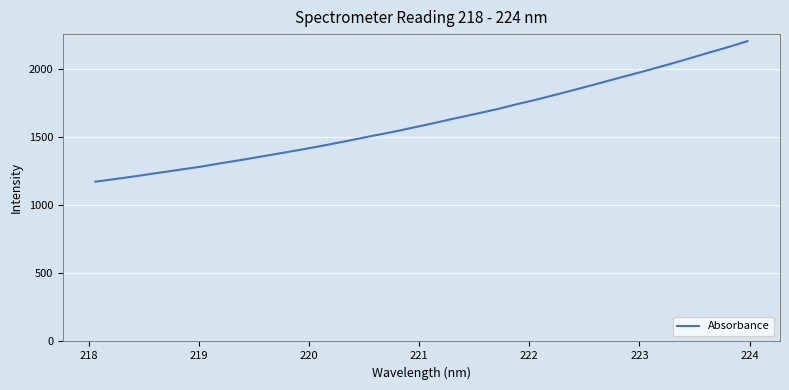

How many series are shown in this chart?

1